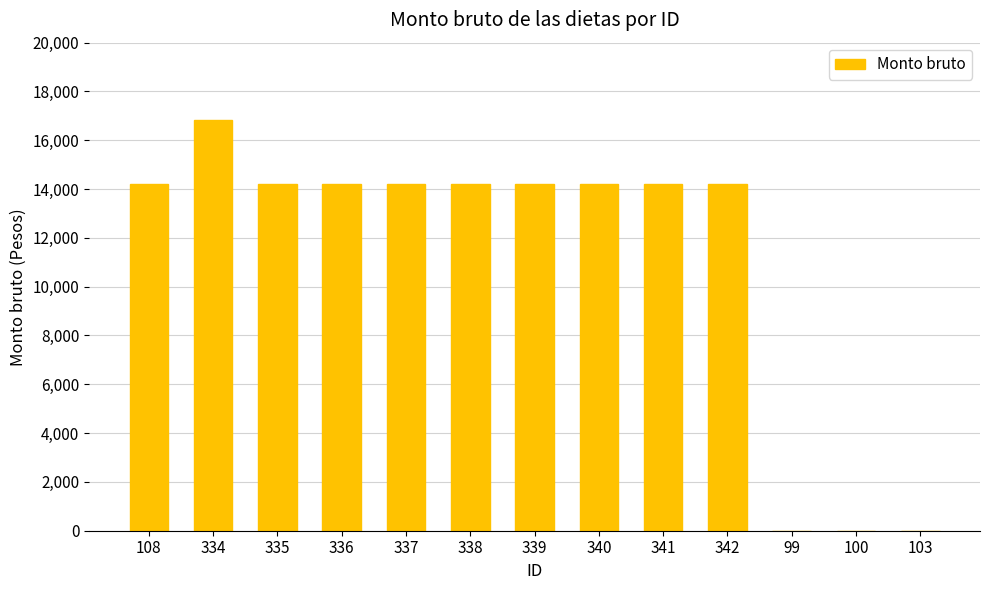

What is the sum of all values?

144596